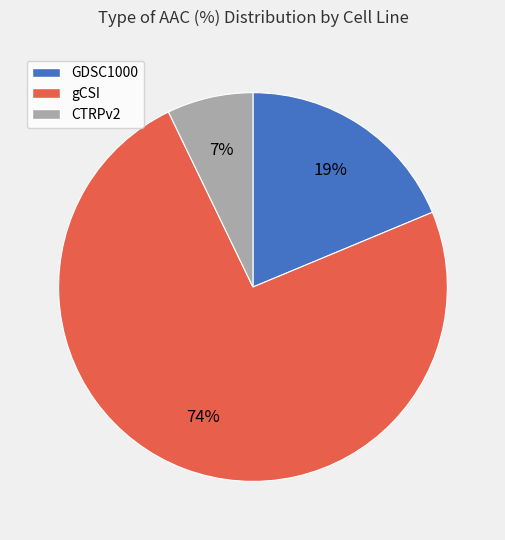

How many segments does this pie chart have?

3